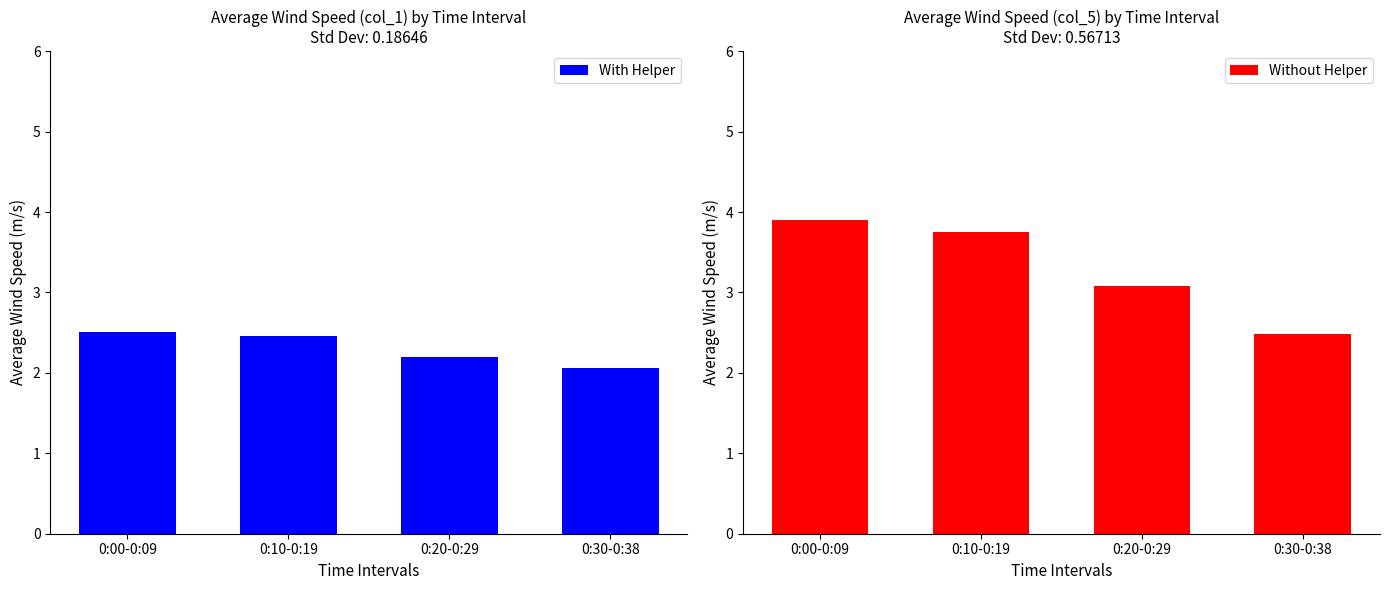

What is the difference between the second highest and second lowest values in the With Helper series?

0.3